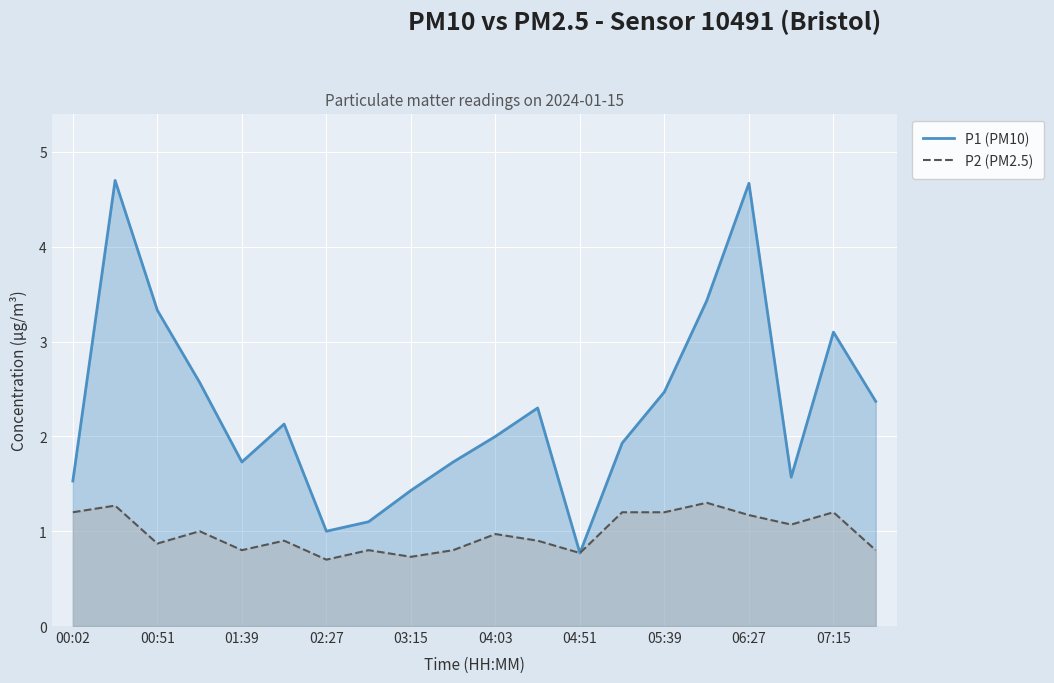

Which series has the largest range (max minus min)?

P1 (PM10)